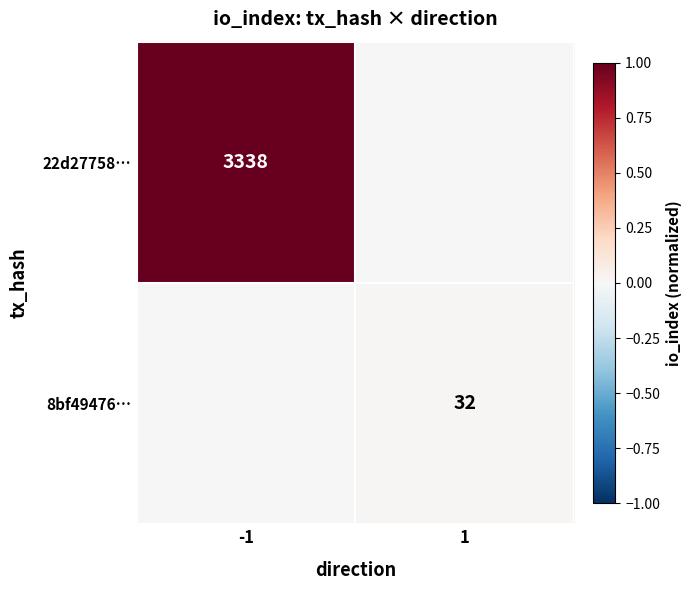

Which category has the highest value in the 8bf49476… series?

1